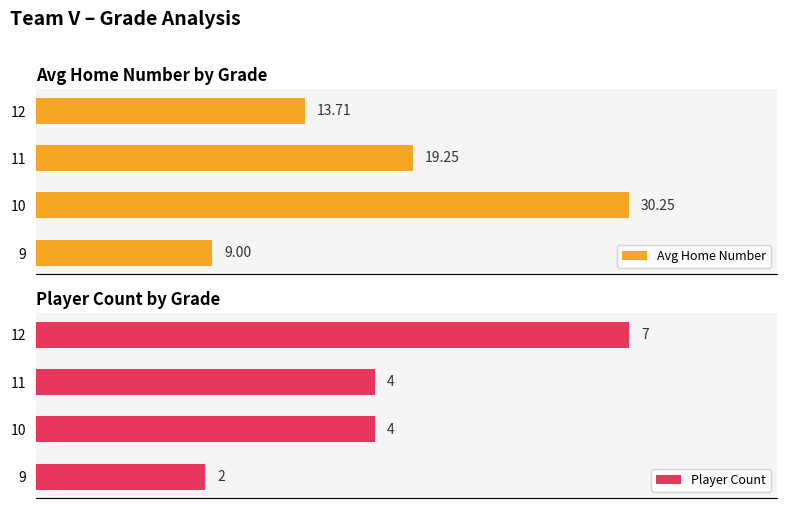

How many data points in Avg Home Number are above 19?

2